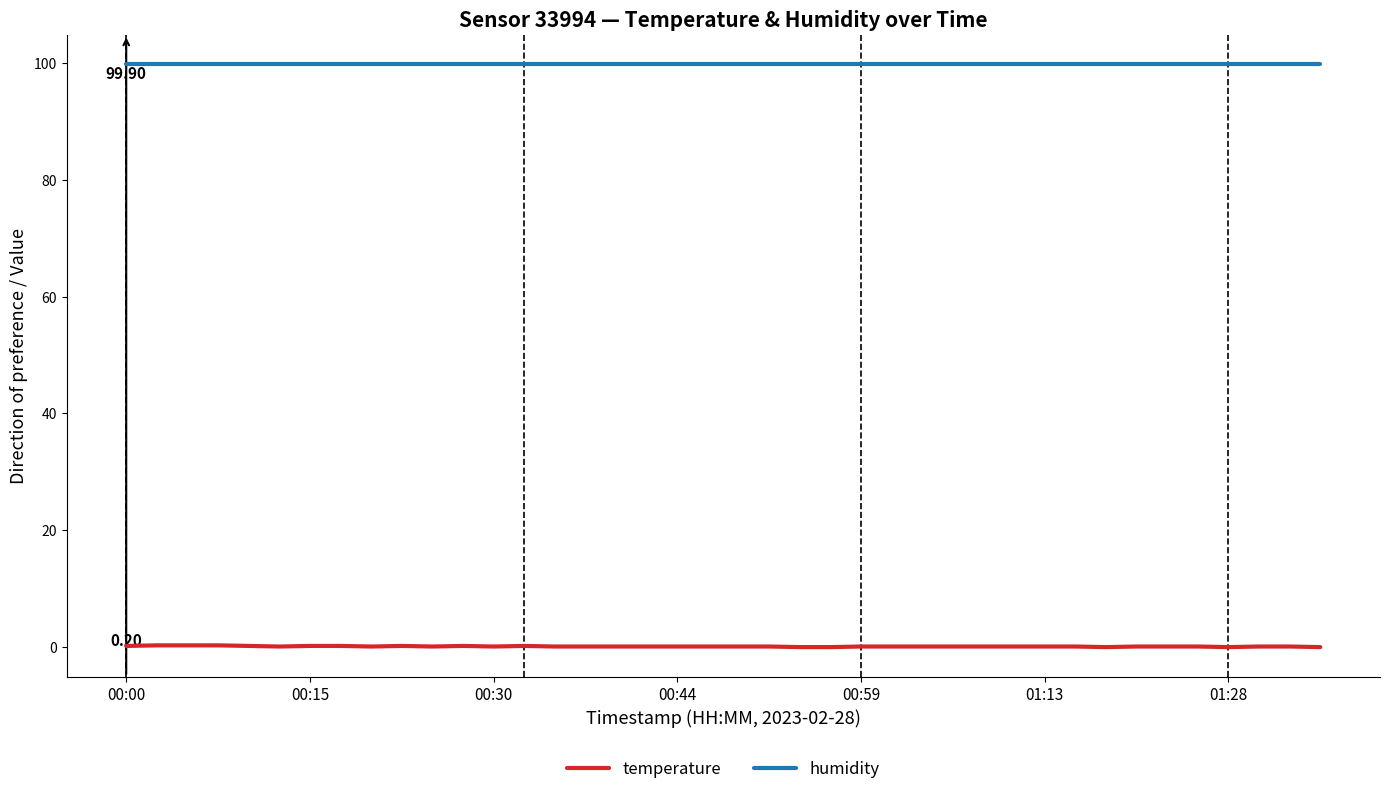

True or false: temperature and humidity cross at least once.

False